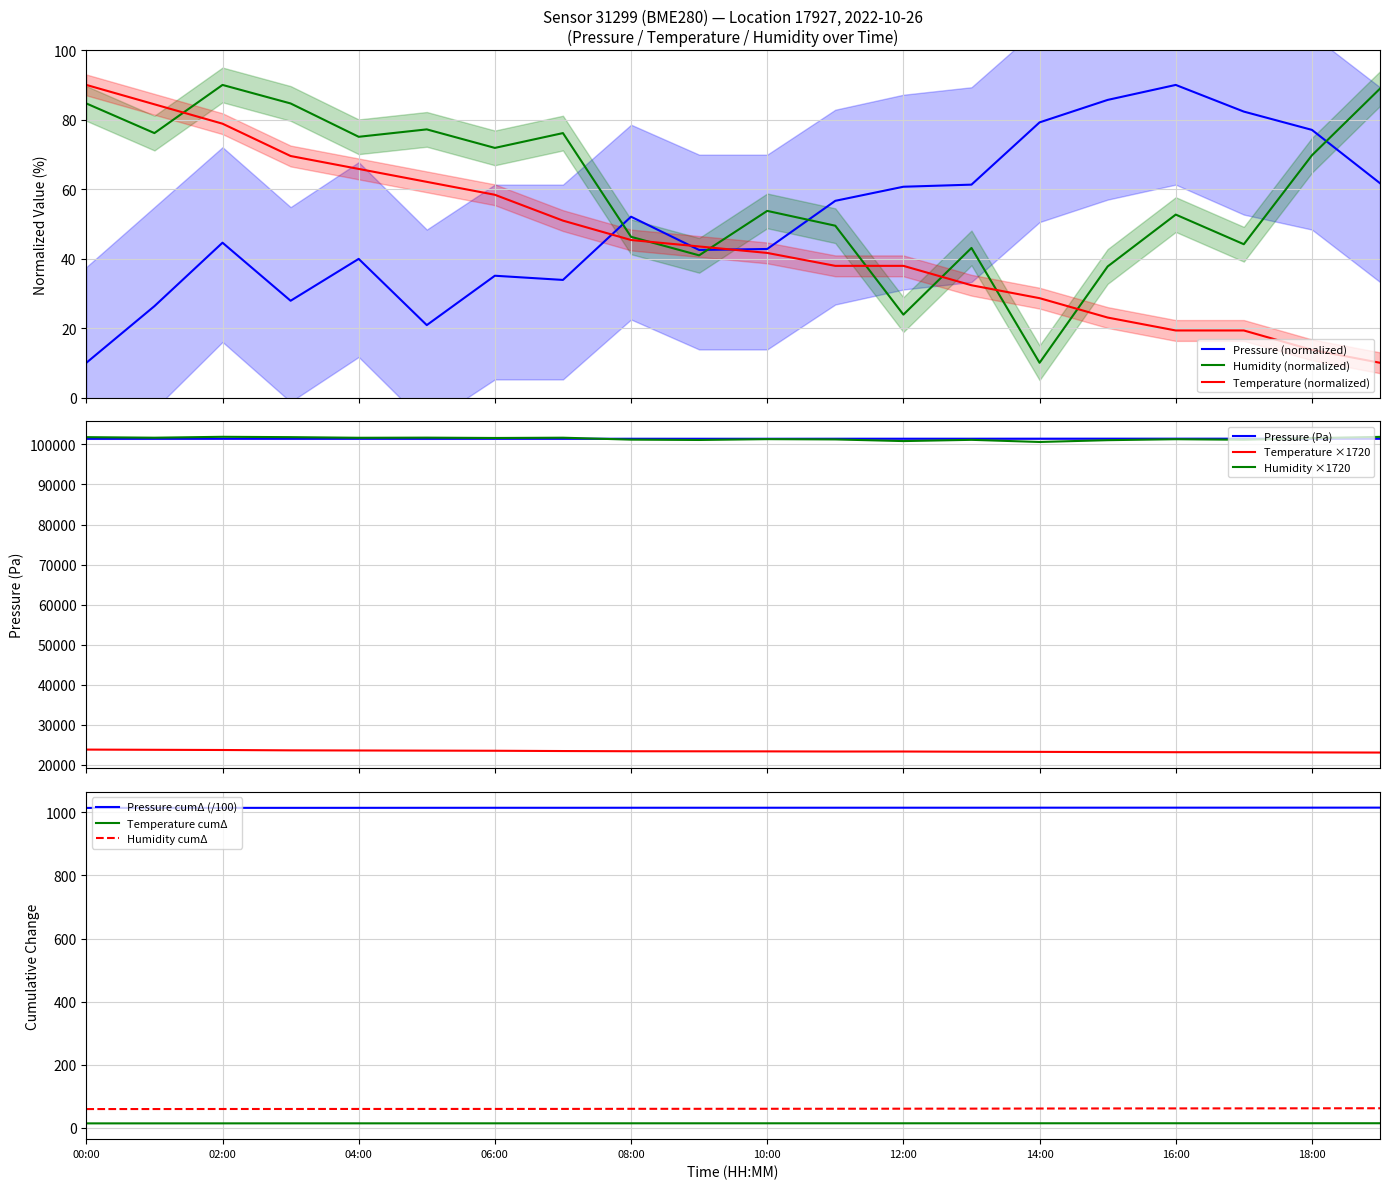

How many values in the pressure series are below 101426?

10